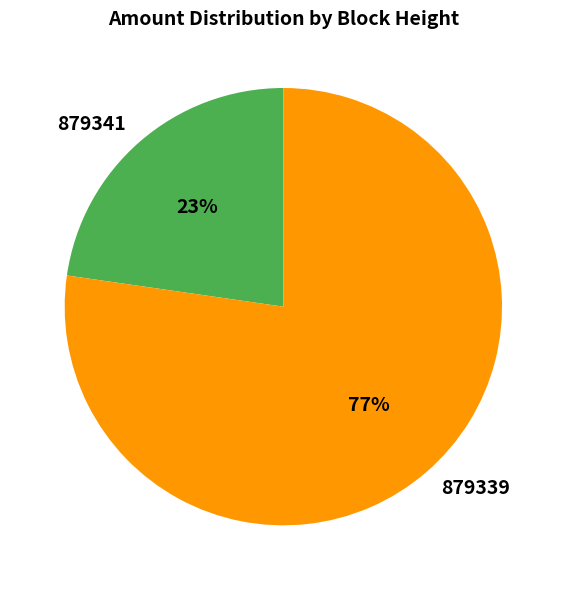

Combined, do 879339 and 879341 account for over 50%?

Yes